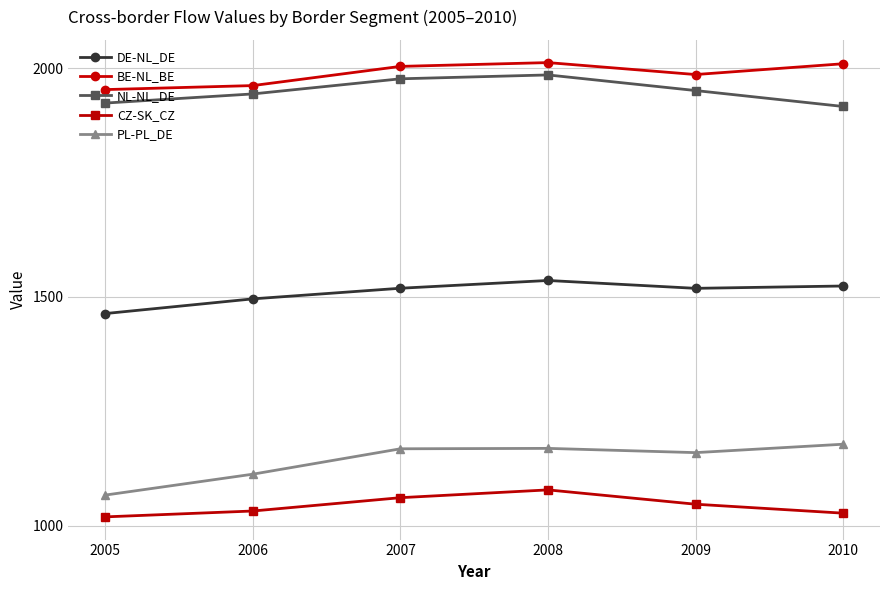

How many lines are shown in the chart?

5